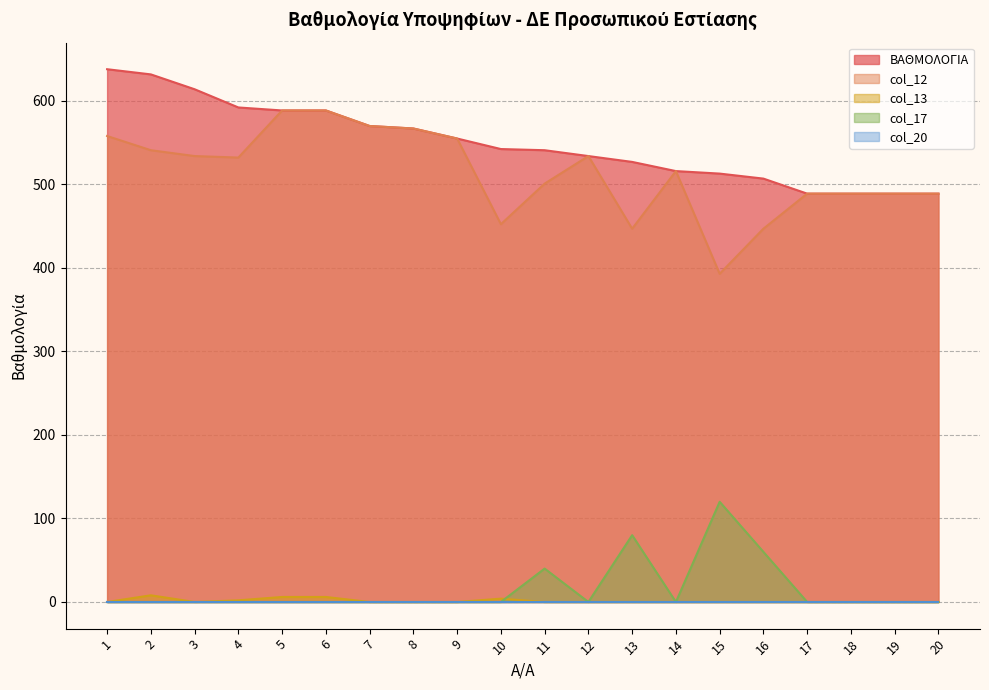

True or false: ΒΑΘΜΟΛΟΓΙΑ and col_17 intersect in this chart.

False